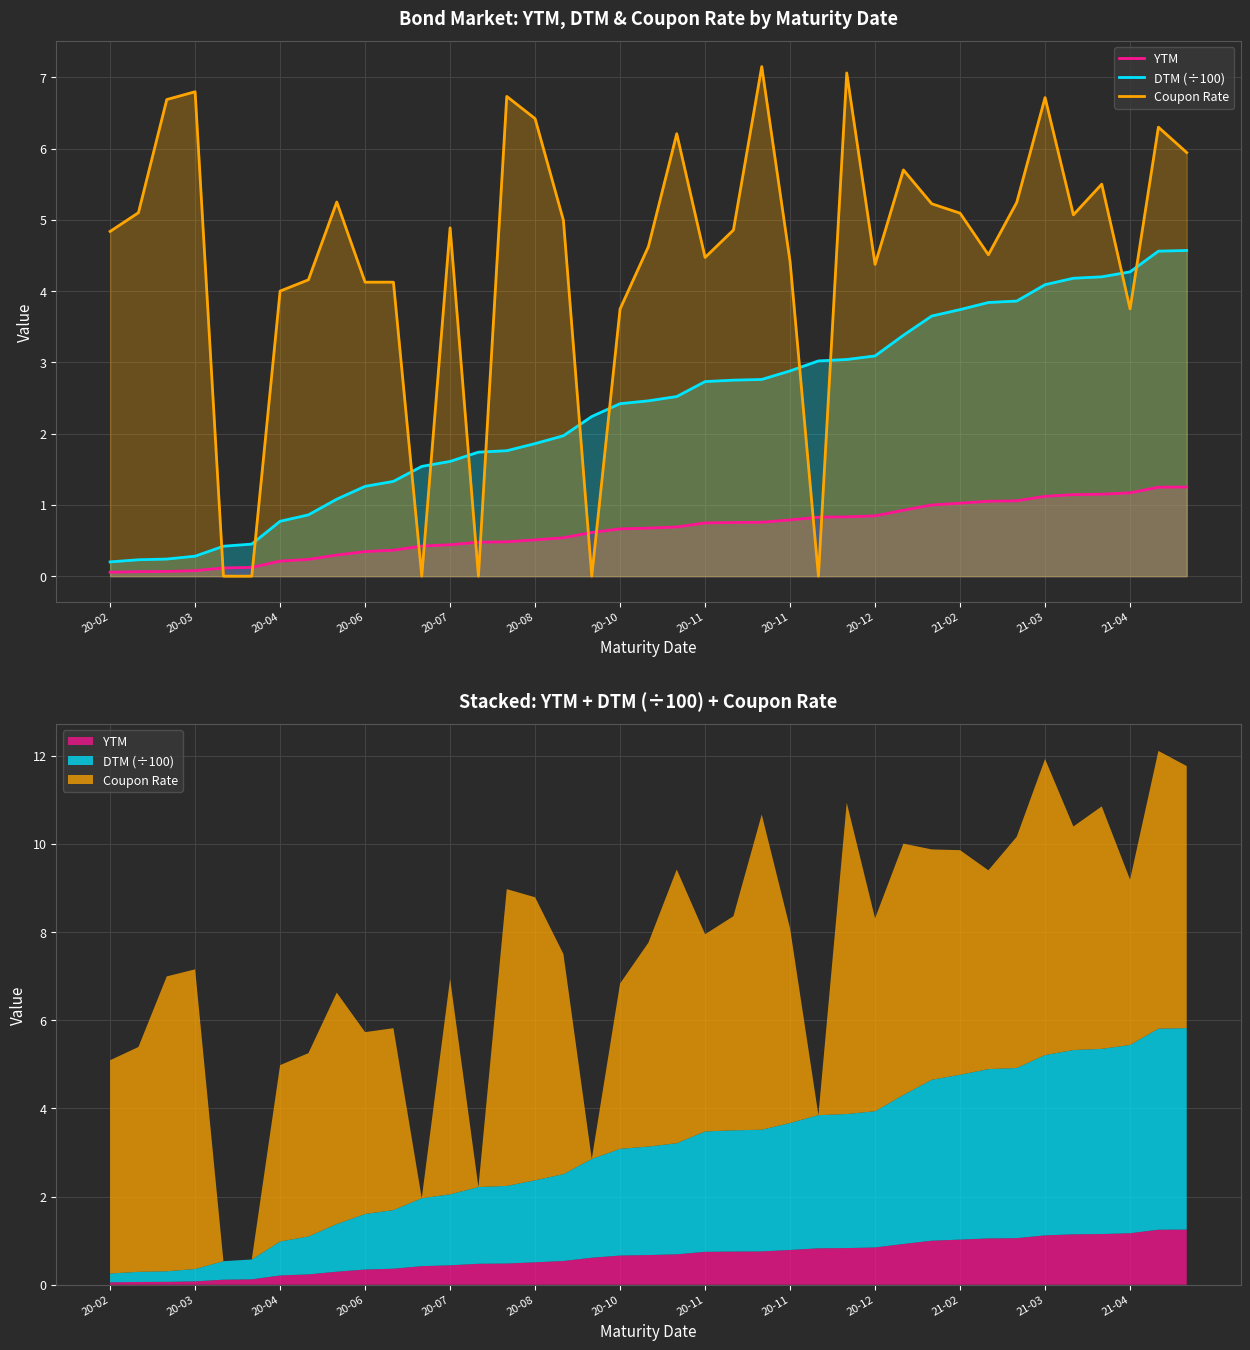

Which series ends up on top after the final intersection of DTM (÷100) and Coupon Rate?

Coupon Rate